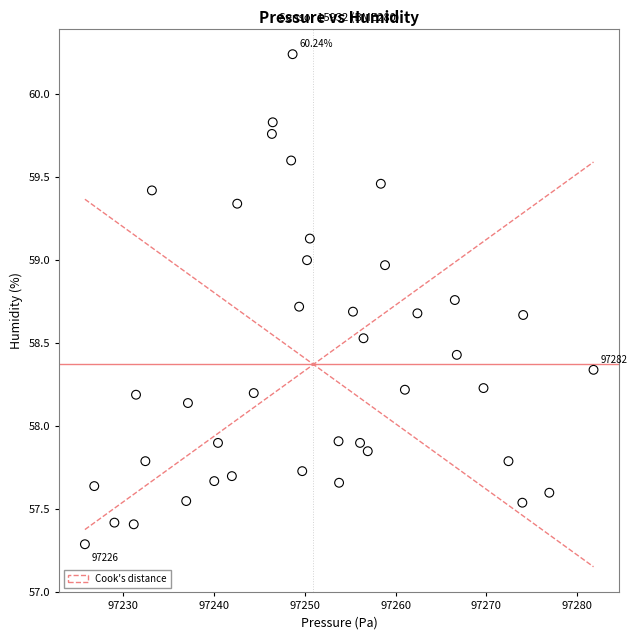

What is the range of X values (max minus min)?

56.0